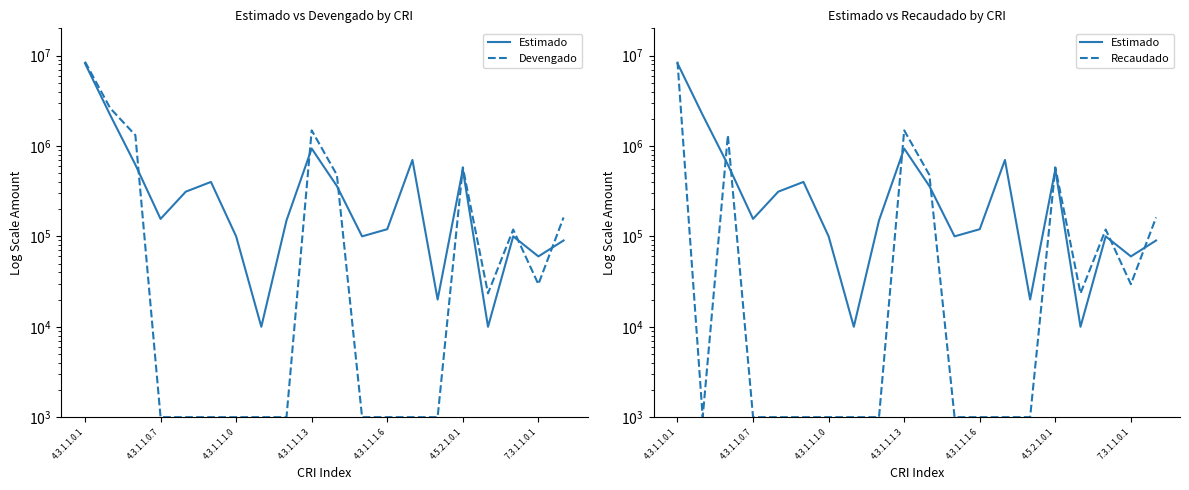

What is the difference between the Estimado values at 8 and 17?

50000.0